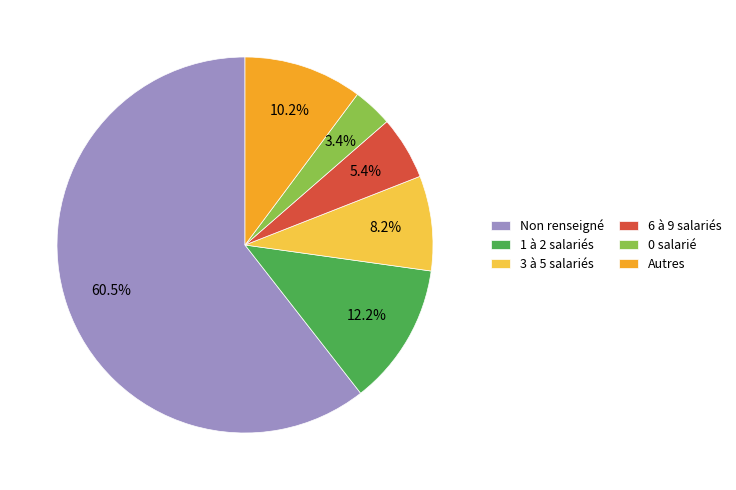

Combined, do Non renseigné and Autres account for over 50%?

Yes